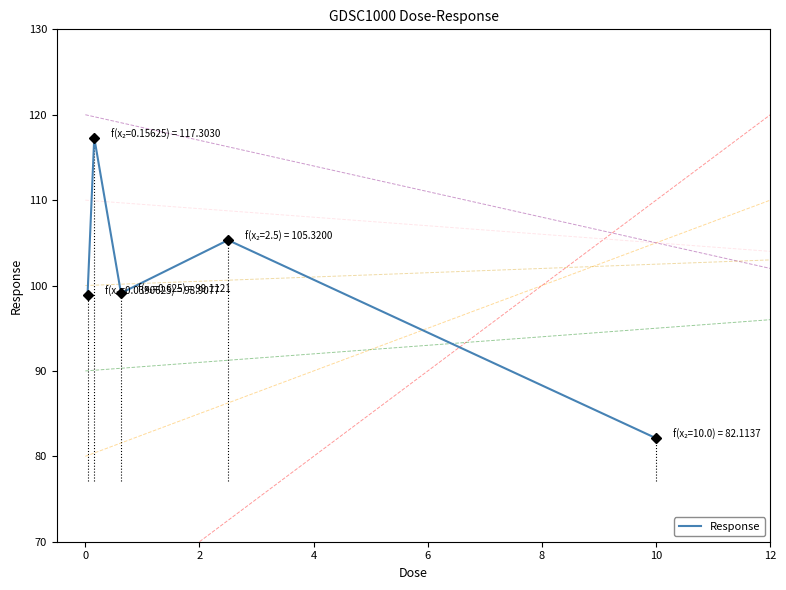

Where is the first local minimum?

2